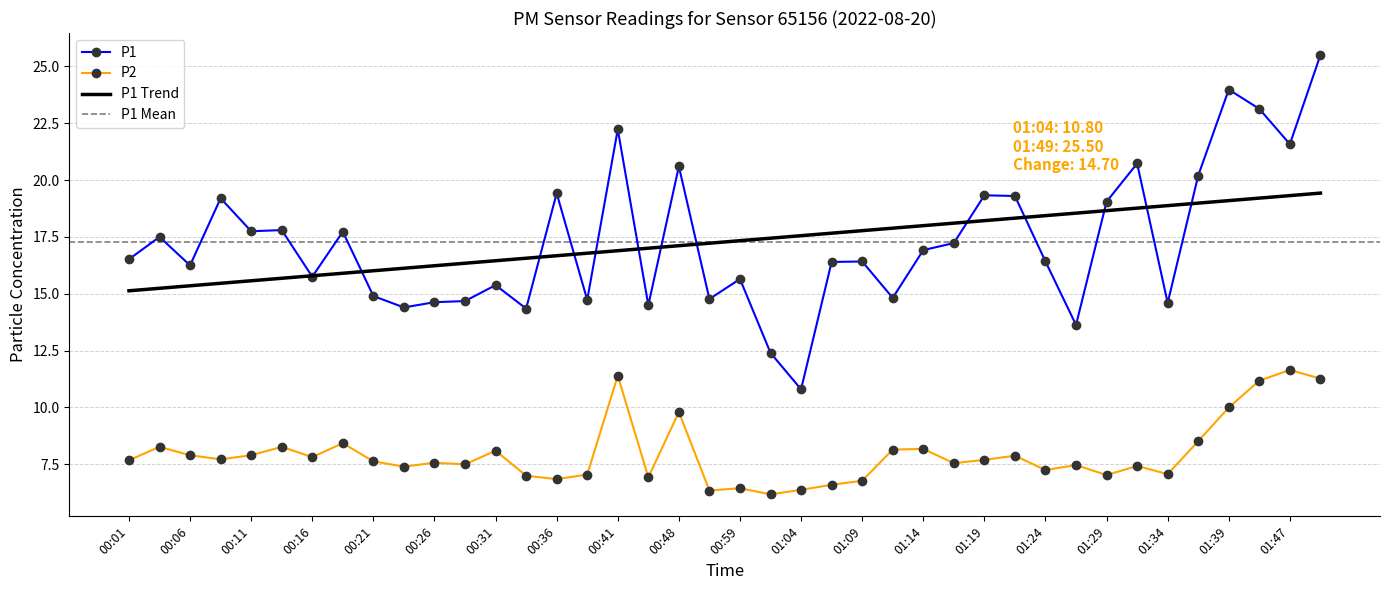

List the series in order of their overall mean, highest first.

P1, P2